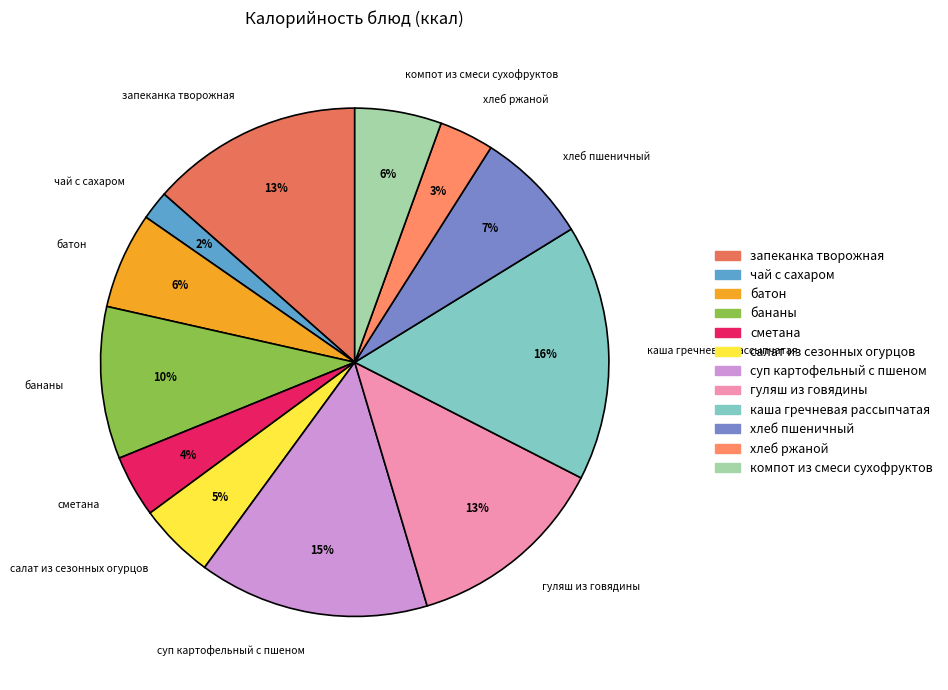

Which has a higher value, батон or хлеб ржаной?

батон